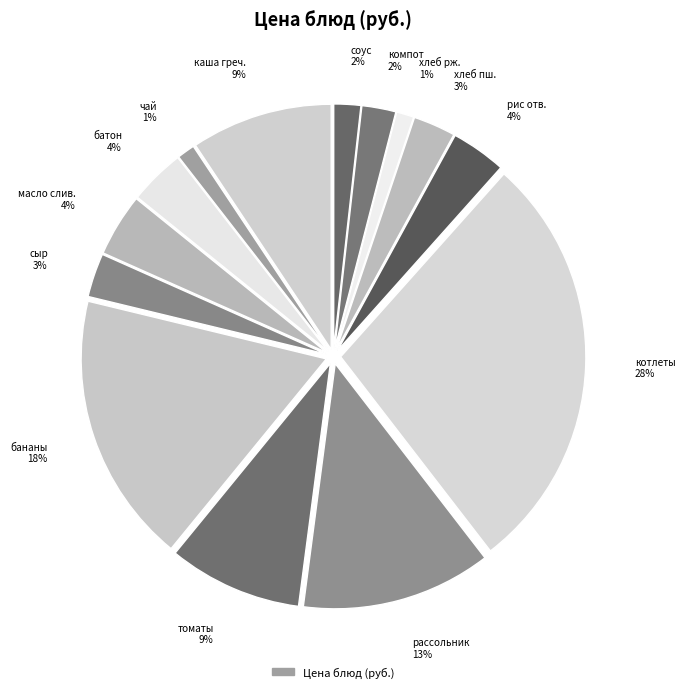

What percentage is the компот 2% slice, to the nearest percent?

2%